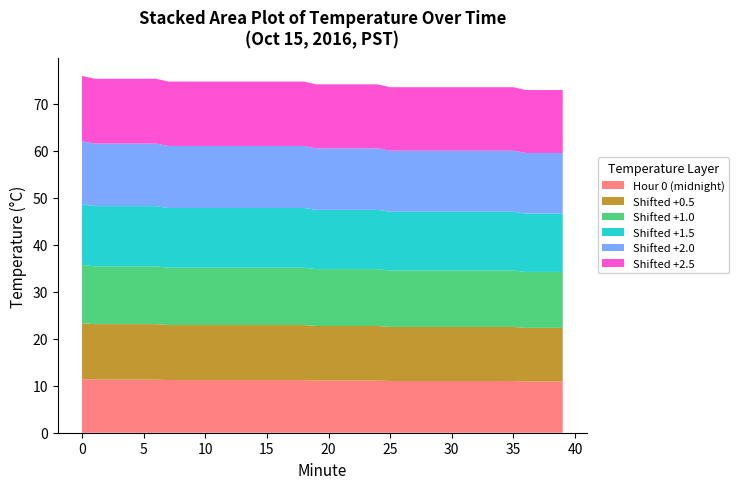

Reading left to right, extract all data points from this chart.

Hour 0 (midnight): 11.4	11.3	11.3	11.3	11.3	11.3	11.3	11.2	11.2	11.2	11.2	11.2	11.2	11.2	11.2	11.2	11.2	11.2	11.2	11.1	11.1	11.1	11.1	11.1	11.1	11.0	11.0	11.0	11.0	11.0	11.0	11.0	11.0	11.0	11.0	11.0	10.9	10.9	10.9	10.9
Shifted +0.5: 11.9	11.8	11.8	11.8	11.8	11.8	11.8	11.7	11.7	11.7	11.7	11.7	11.7	11.7	11.7	11.7	11.7	11.7	11.7	11.6	11.6	11.6	11.6	11.6	11.6	11.5	11.5	11.5	11.5	11.5	11.5	11.5	11.5	11.5	11.5	11.5	11.4	11.4	11.4	11.4
Shifted +1.0: 12.4	12.3	12.3	12.3	12.3	12.3	12.3	12.2	12.2	12.2	12.2	12.2	12.2	12.2	12.2	12.2	12.2	12.2	12.2	12.1	12.1	12.1	12.1	12.1	12.1	12.0	12.0	12.0	12.0	12.0	12.0	12.0	12.0	12.0	12.0	12.0	11.9	11.9	11.9	11.9
Shifted +1.5: 12.9	12.8	12.8	12.8	12.8	12.8	12.8	12.7	12.7	12.7	12.7	12.7	12.7	12.7	12.7	12.7	12.7	12.7	12.7	12.6	12.6	12.6	12.6	12.6	12.6	12.5	12.5	12.5	12.5	12.5	12.5	12.5	12.5	12.5	12.5	12.5	12.4	12.4	12.4	12.4
Shifted +2.0: 13.4	13.3	13.3	13.3	13.3	13.3	13.3	13.2	13.2	13.2	13.2	13.2	13.2	13.2	13.2	13.2	13.2	13.2	13.2	13.1	13.1	13.1	13.1	13.1	13.1	13.0	13.0	13.0	13.0	13.0	13.0	13.0	13.0	13.0	13.0	13.0	12.9	12.9	12.9	12.9
Shifted +2.5: 13.9	13.8	13.8	13.8	13.8	13.8	13.8	13.7	13.7	13.7	13.7	13.7	13.7	13.7	13.7	13.7	13.7	13.7	13.7	13.6	13.6	13.6	13.6	13.6	13.6	13.5	13.5	13.5	13.5	13.5	13.5	13.5	13.5	13.5	13.5	13.5	13.4	13.4	13.4	13.4